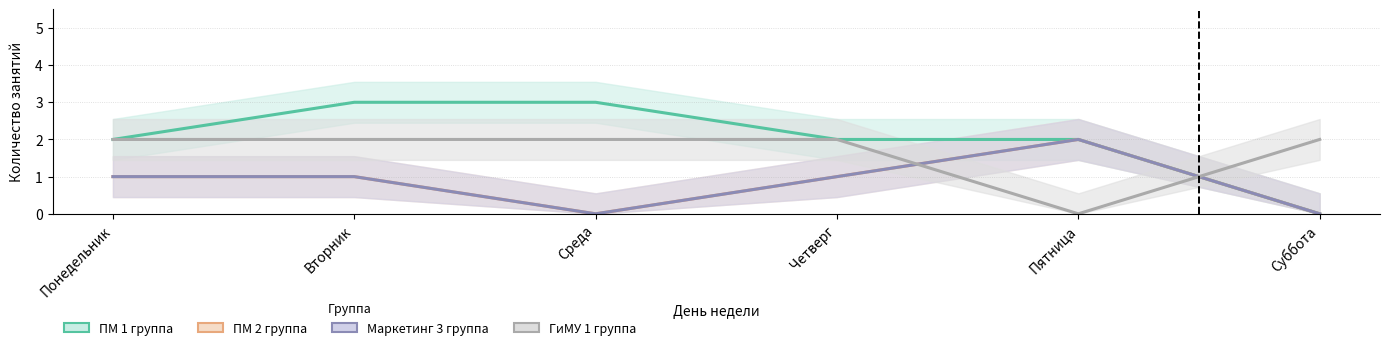

Between Четверг and Пятница, which series saw the biggest shift?

ГиМУ 1 группа